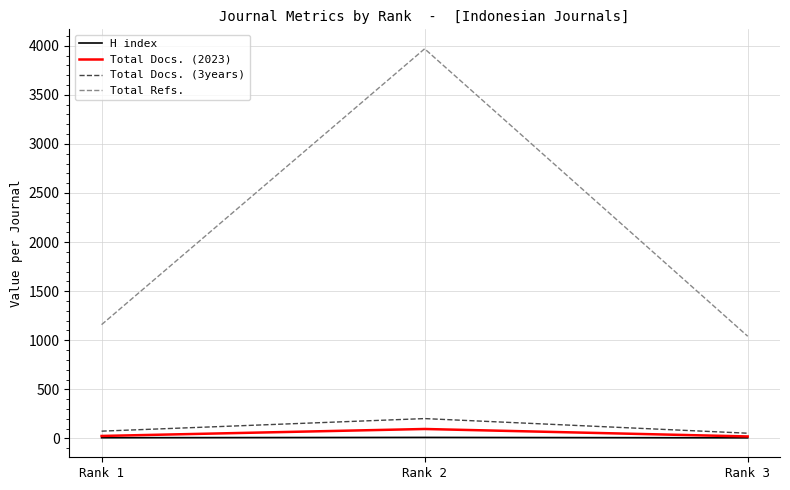

At which label is Total Refs. closest to 2505?

Rank 1